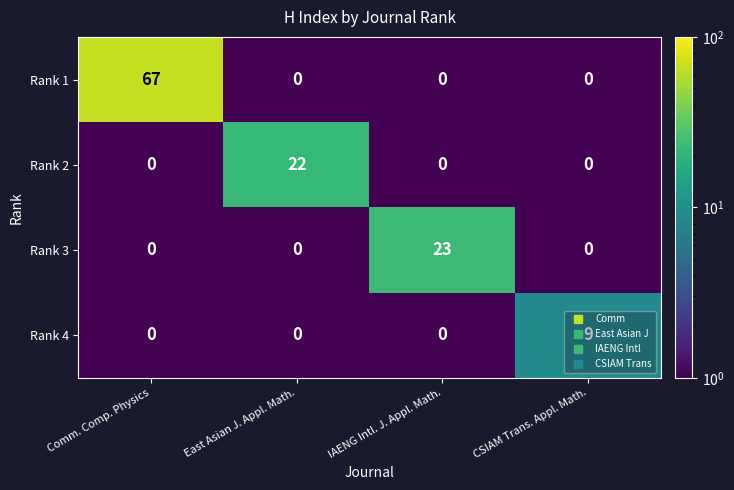

Which series has the largest total across all categories?

Rank 1